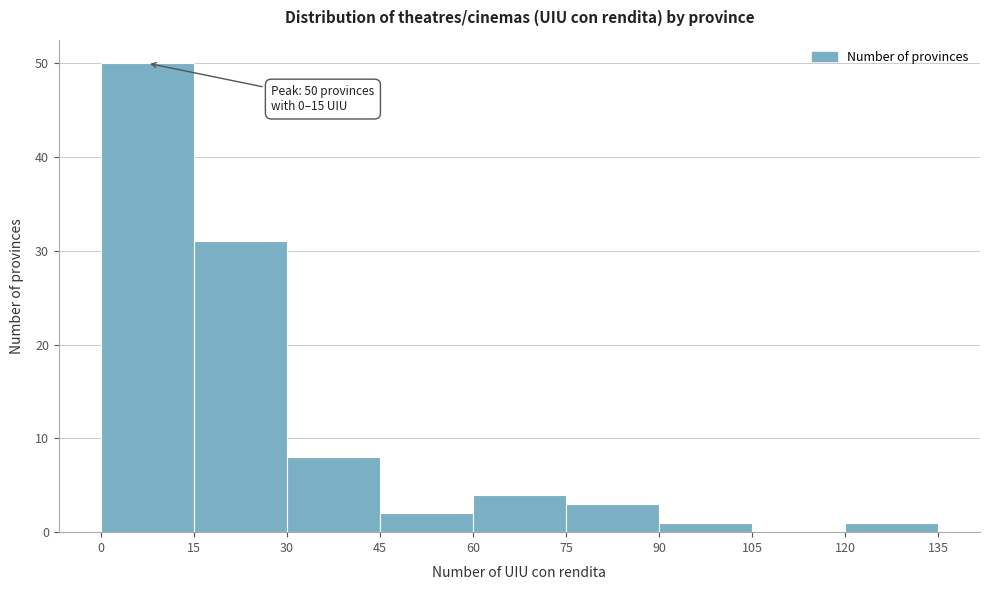

Over which range of the x-axis is the bar tallest?

0 to 15